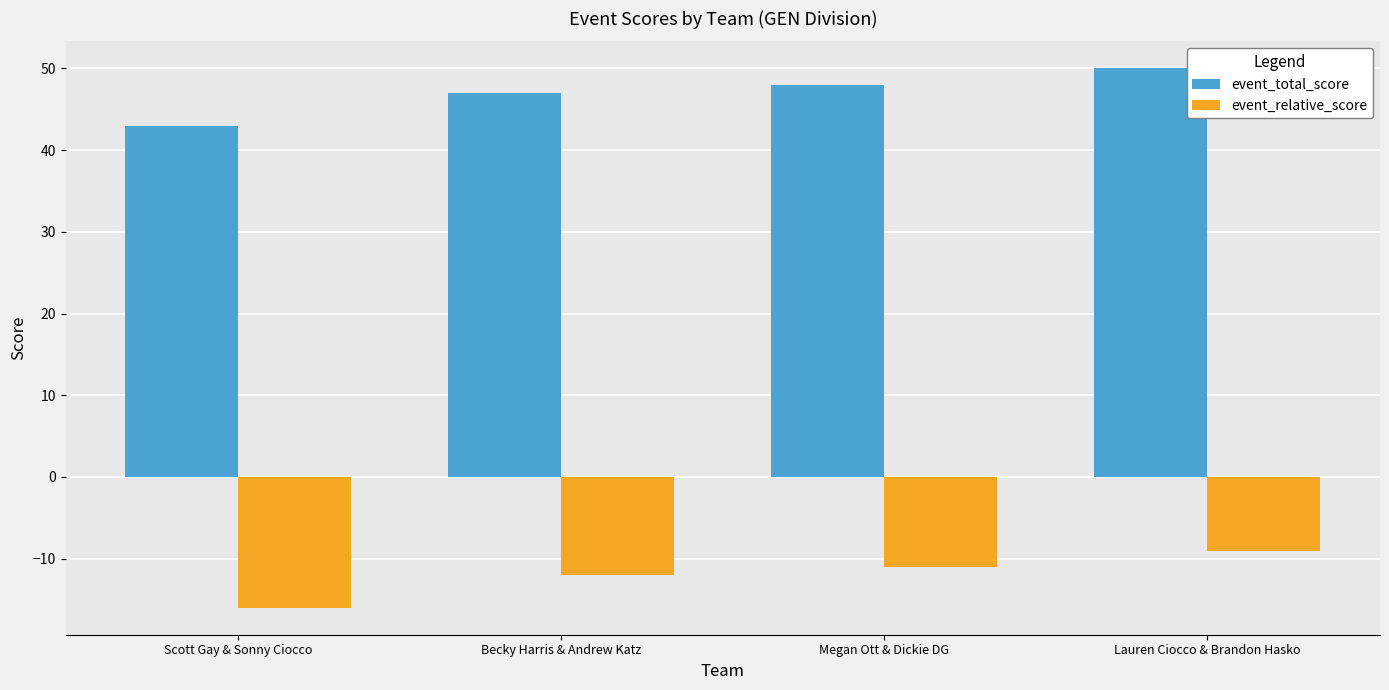

What is the total value across all series at Becky Harris & Andrew Katz?

35